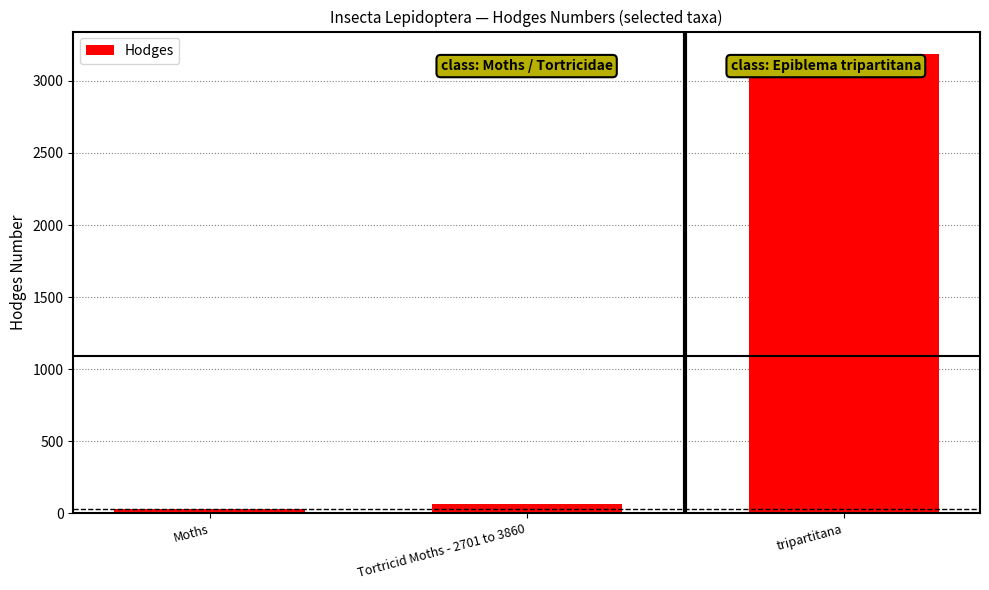

What value does the data have at Tortricid Moths - 2701 to 3860?

62.1